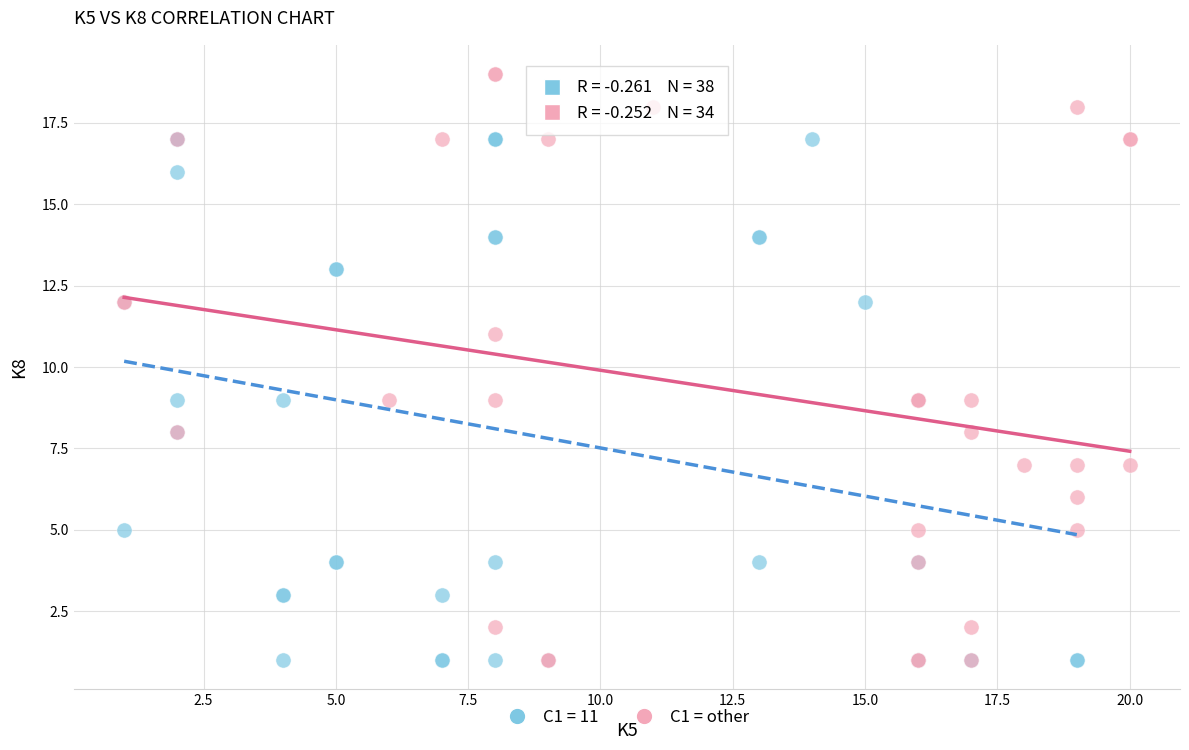

Which series contains the highest Y value?

C1 = other